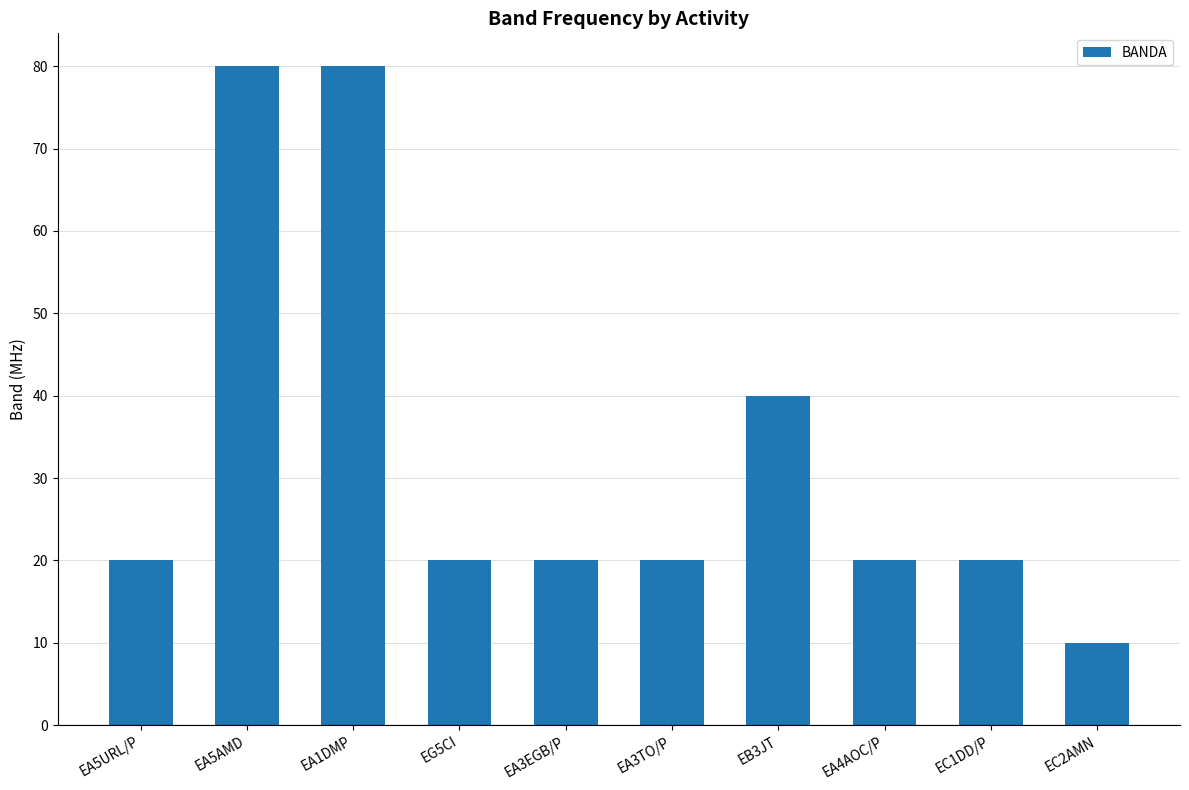

What is the label of the 6th bar from the left?

EA3TO/P